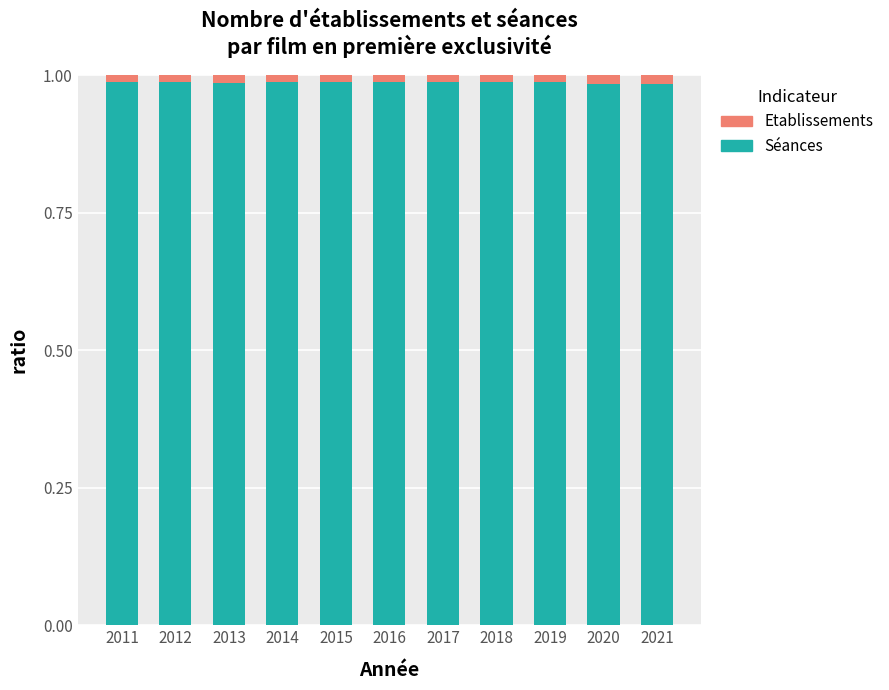

Is it true that Séances equals 0.4 at 2021?

False